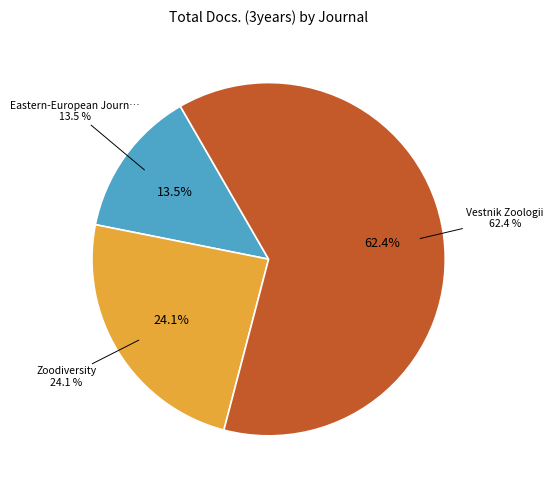

Which slice represents more than half of the pie?

Vestnik Zoologii